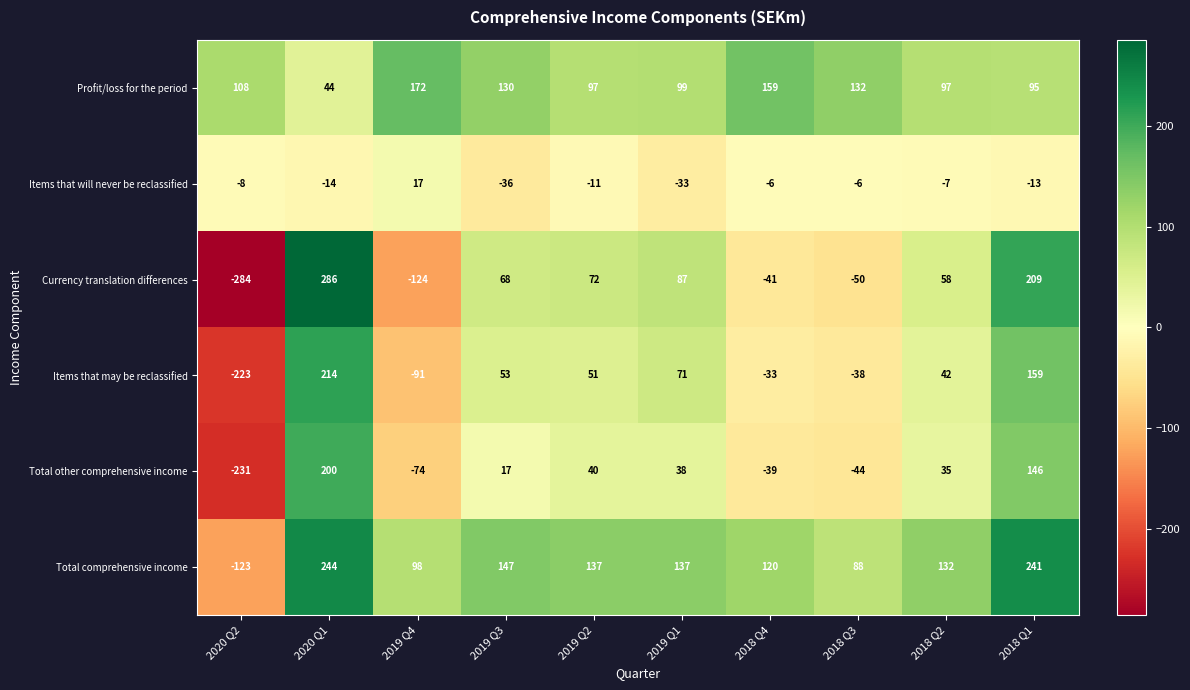

At which category is the sum across all series the highest?

2020 Q1